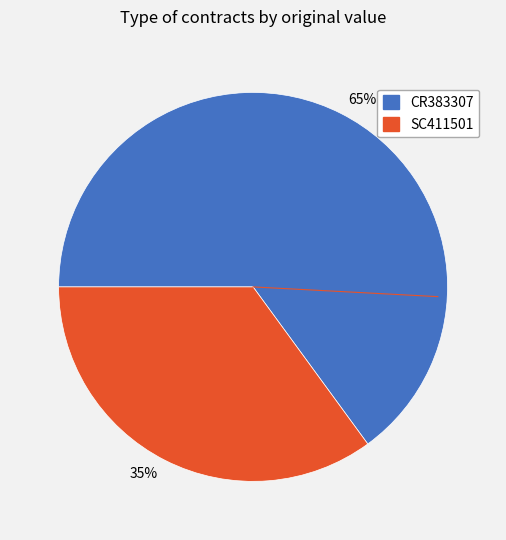

To the nearest percent, what is the difference between the largest and smallest slice percentages?

30%